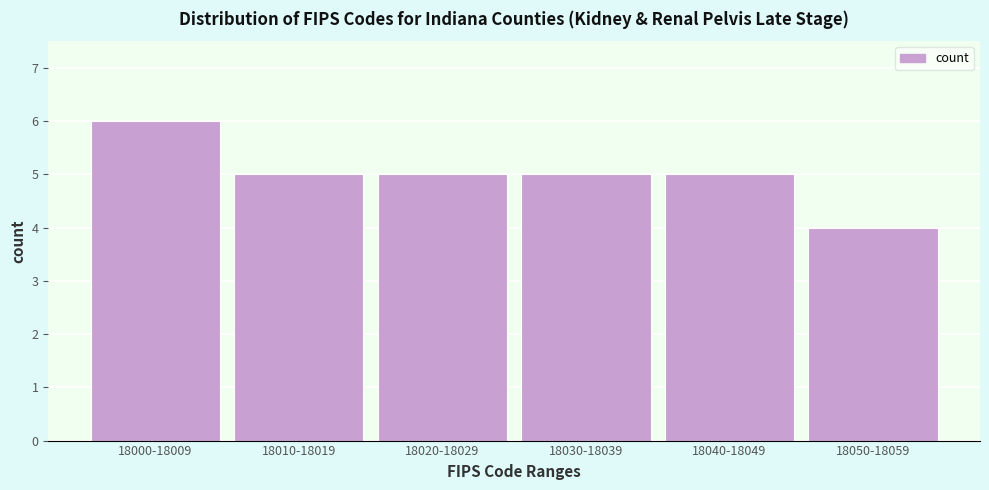

Reading left to right, extract all data points from this chart.

18000-18009=6	18010-18019=5	18020-18029=5	18030-18039=5	18040-18049=5	18050-18059=4